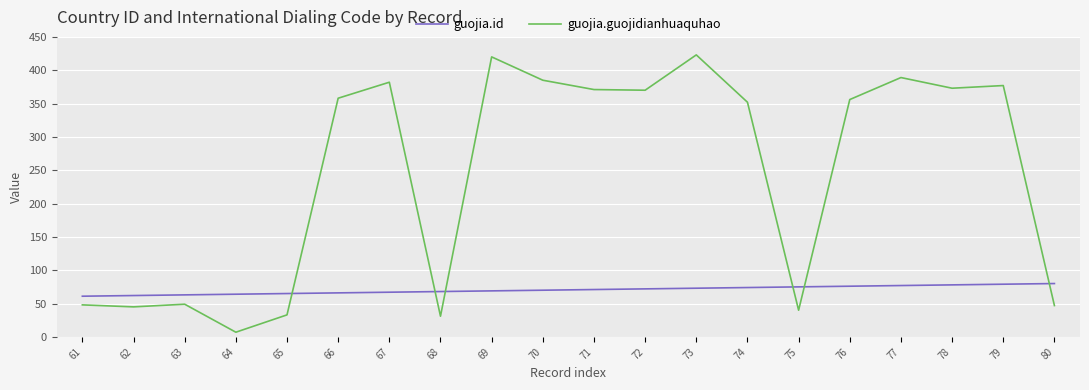

At which category does the chart reach its minimum across all series?

64